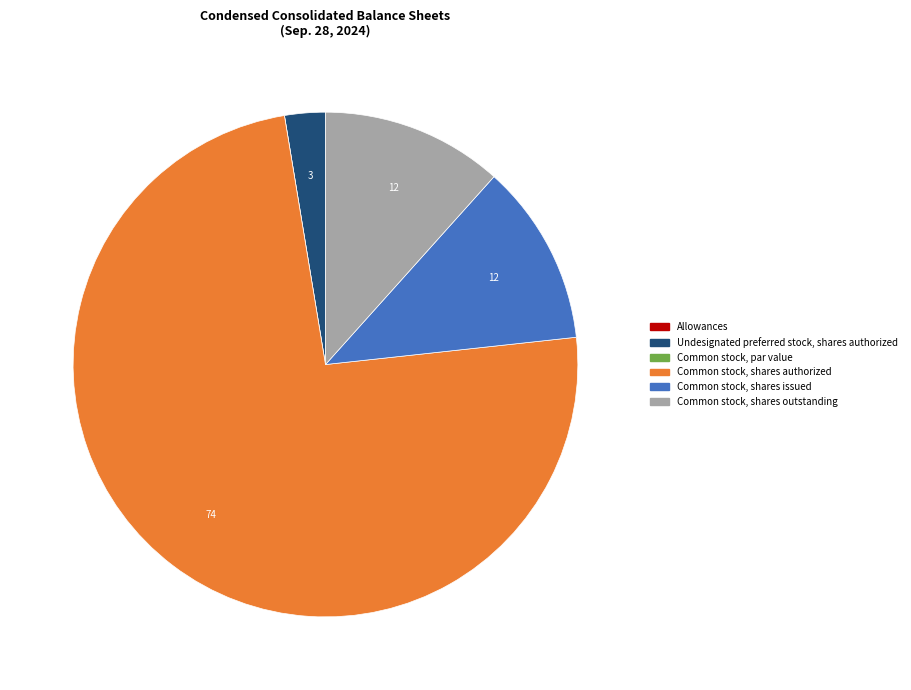

Is there a majority slice in this chart?

Yes